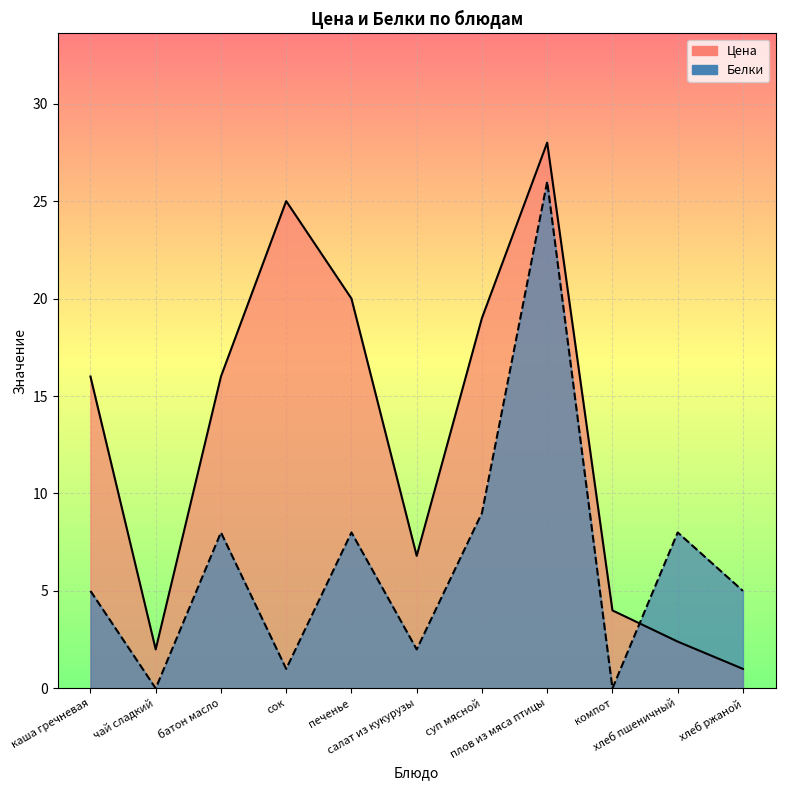

In Цена, how many points are higher than both neighbors (excluding endpoints)?

2